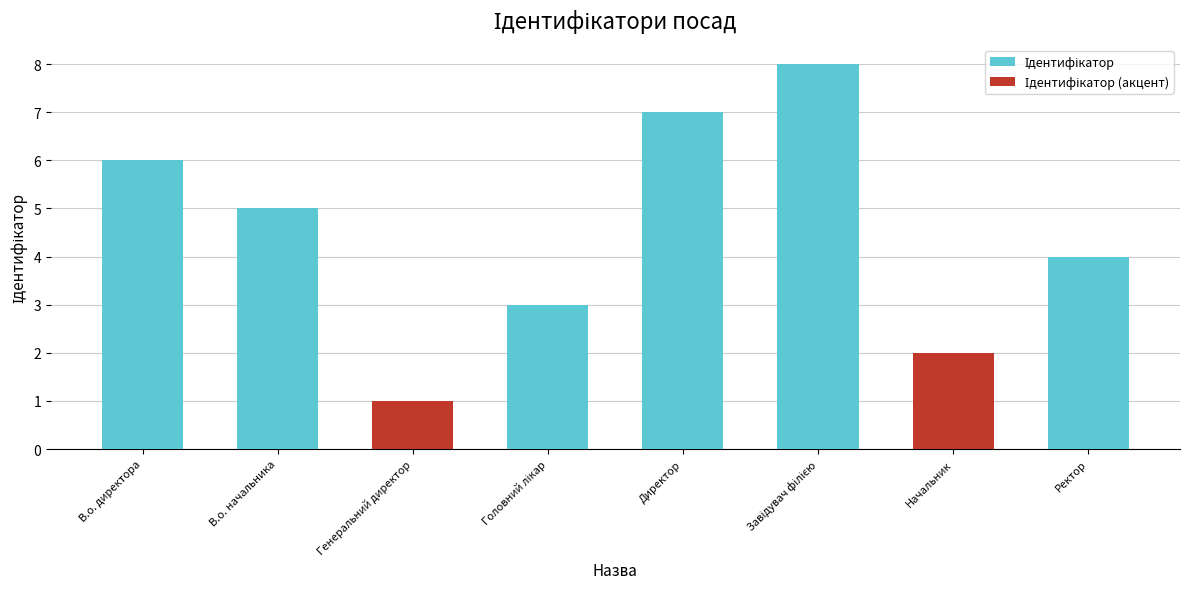

Does the chart contain any negative values?

No